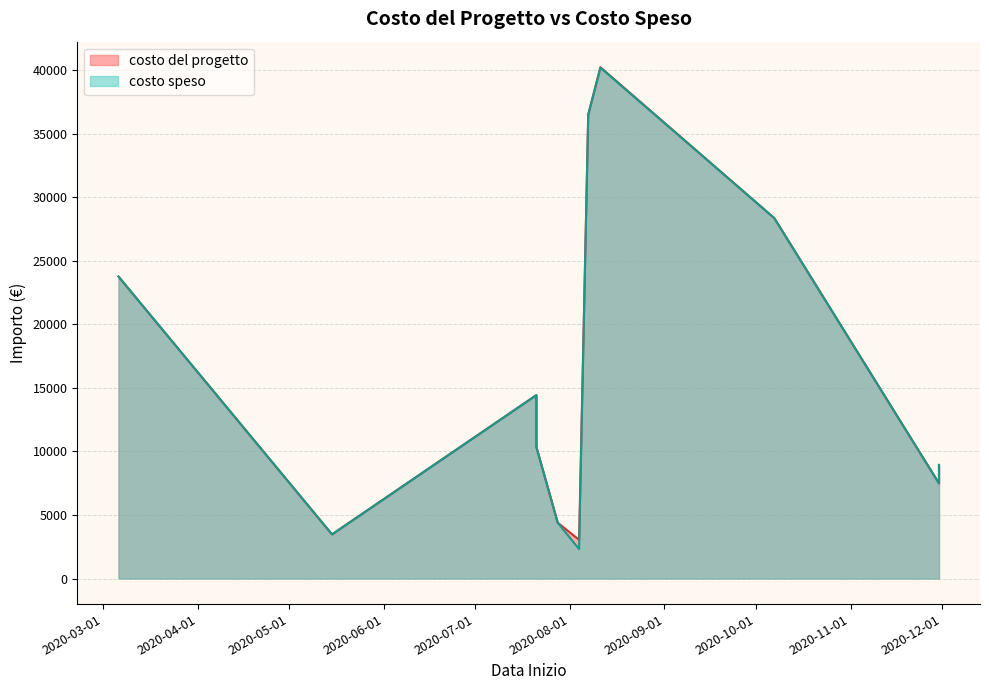

The value of costo del progetto at 2020-07-28 is 4392.0. True or false?

True